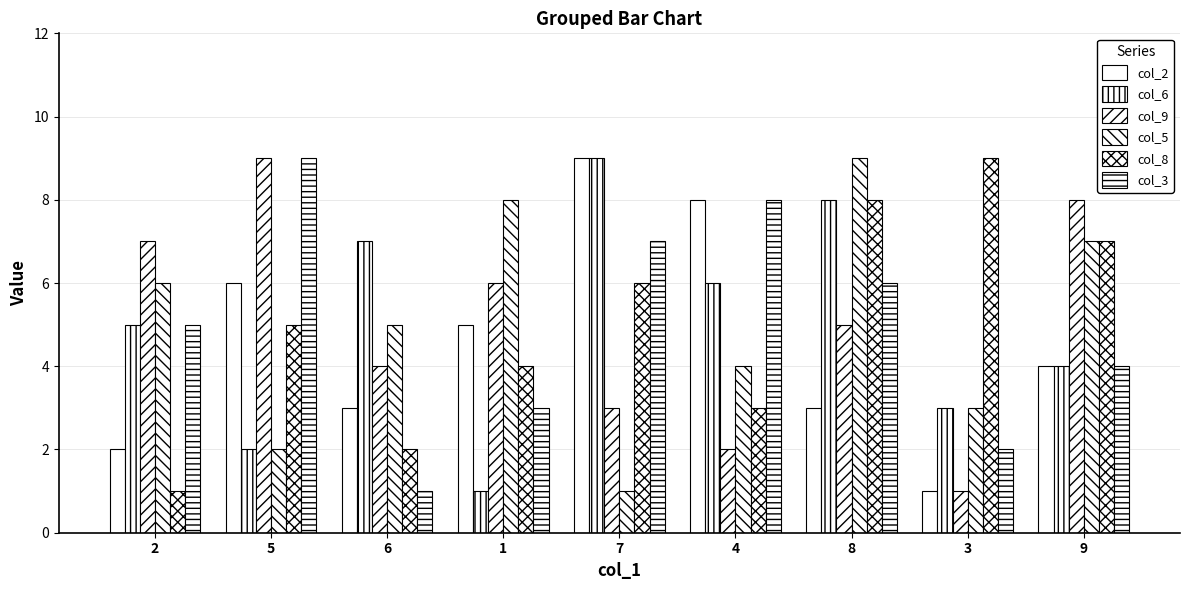

What is the maximum value shown in the chart?

9